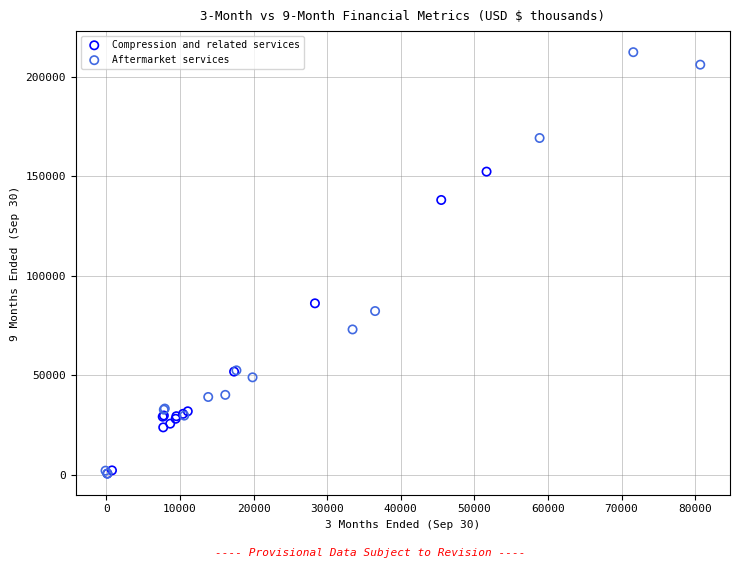

Which series contains the highest Y value?

Aftermarket services